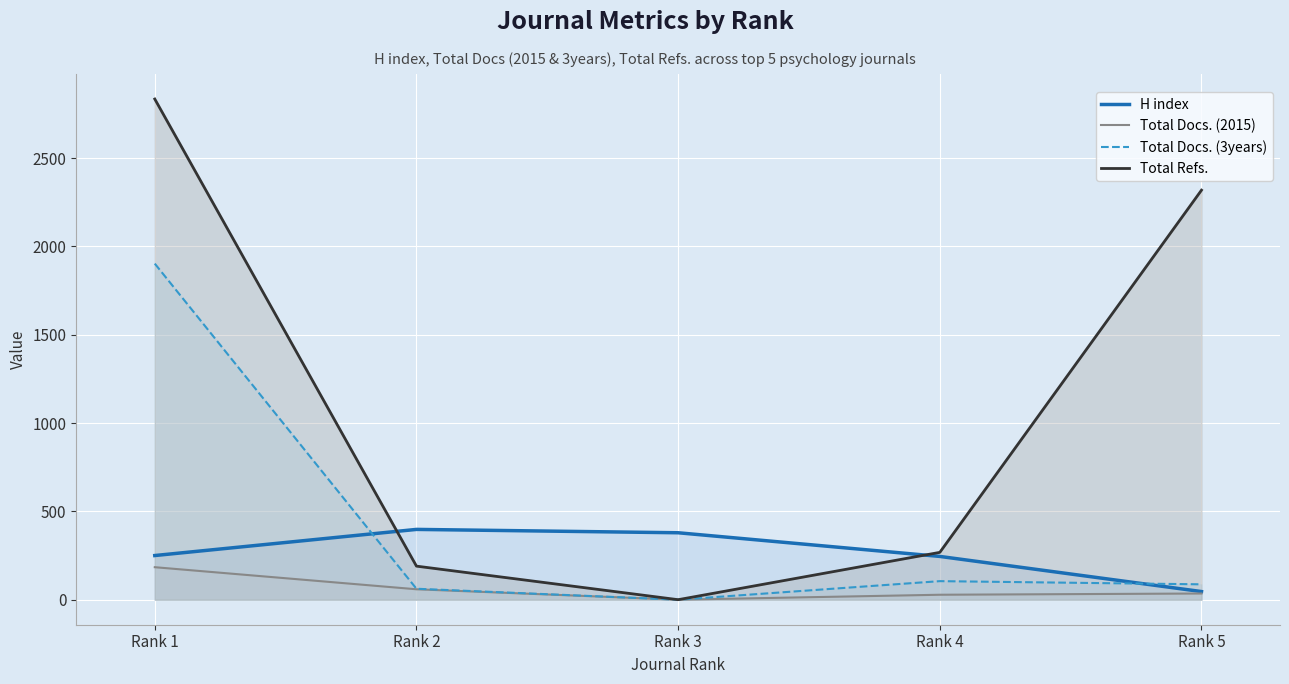

True or false: Total Docs. (3years) has a value of 137 at Rank 5.

False